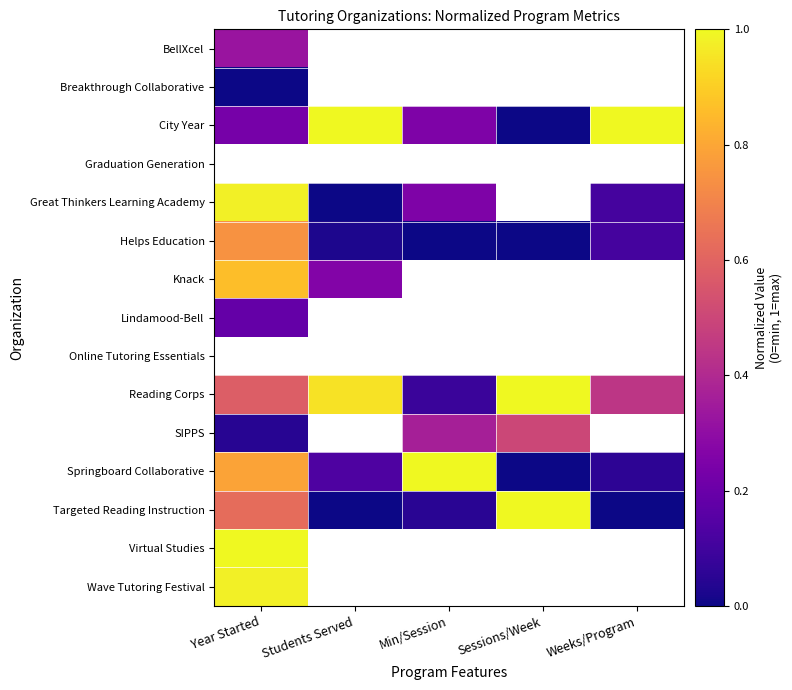

Which series has the largest range (max minus min)?

City Year